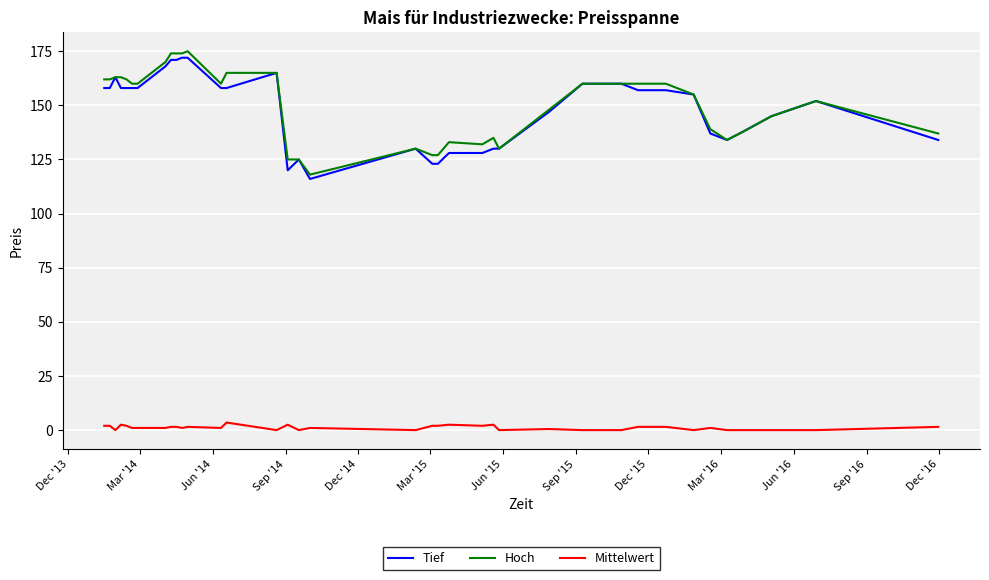

True or false: Mittelwert and Tief intersect in this chart.

False